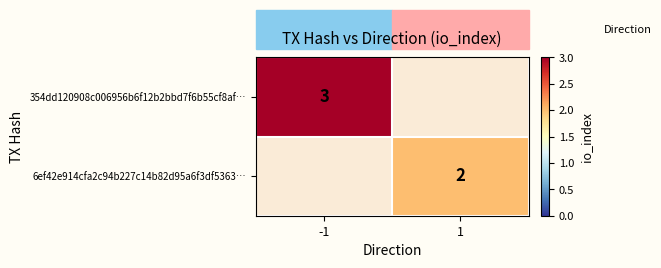

Is the value of 354dd120908c006956b6f12b2bbd7f6b55cf8af… at -1 greater than the value of 6ef42e914cfa2c94b227c14b82d95a6f3df5363… at 1?

Yes